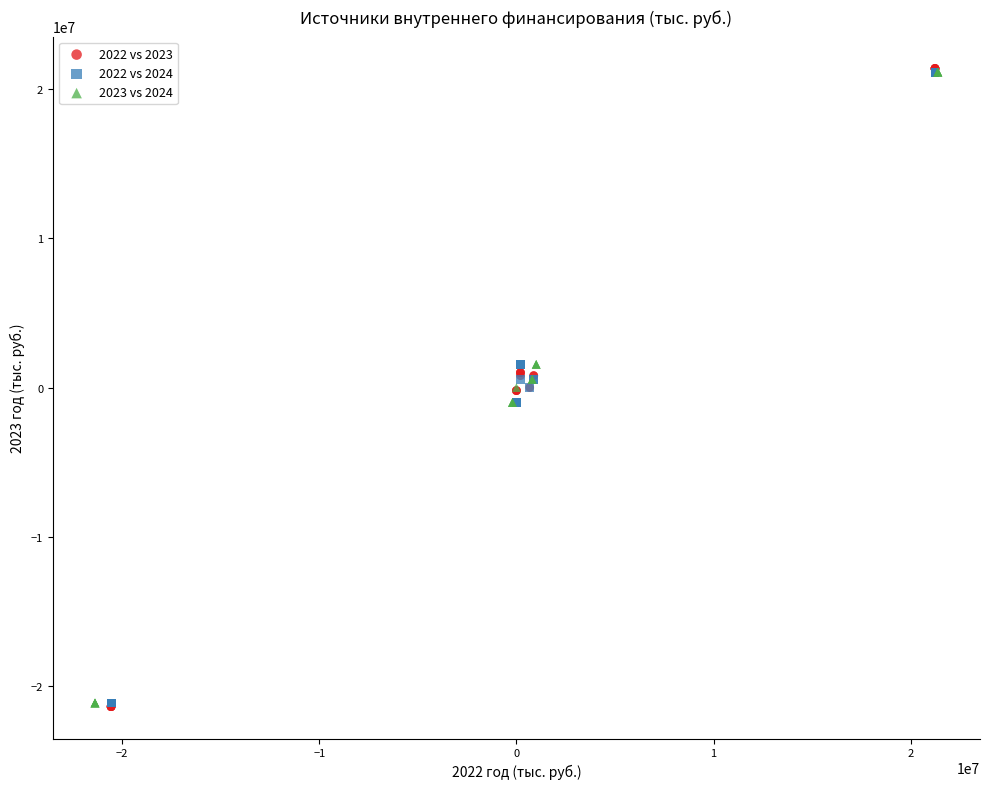

Which series has the largest Y range (max minus min)?

2022 vs 2023